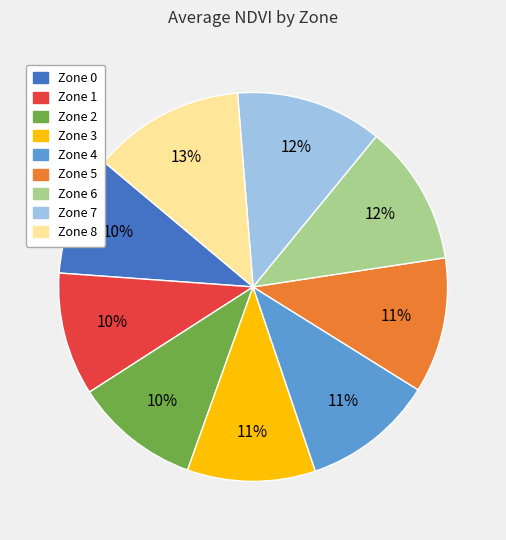

Does Zone 3 account for over 50% of the chart?

No